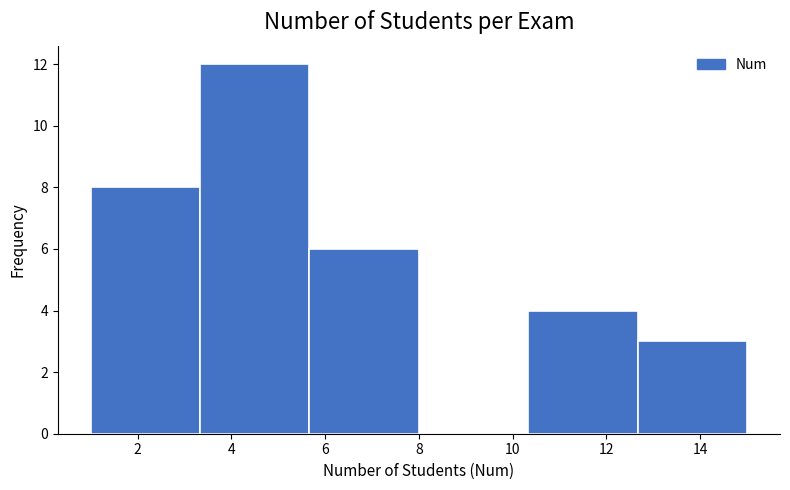

How tall is the bar that spans 10.4 to 12.6 on the x-axis? Neither the bar edges nor the heights are printed on the chart, so give them approximately, as read against the axes.

4